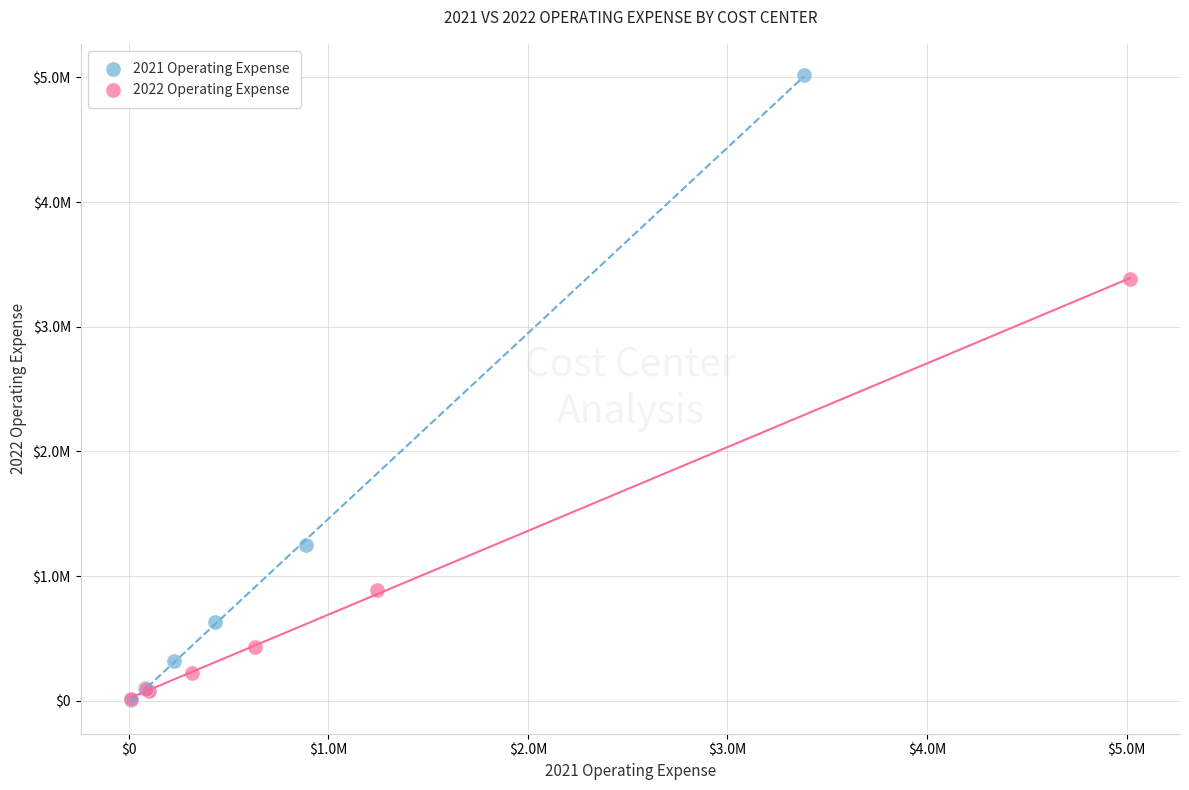

What are all the series names shown in the legend?

2021 Operating Expense, 2022 Operating Expense